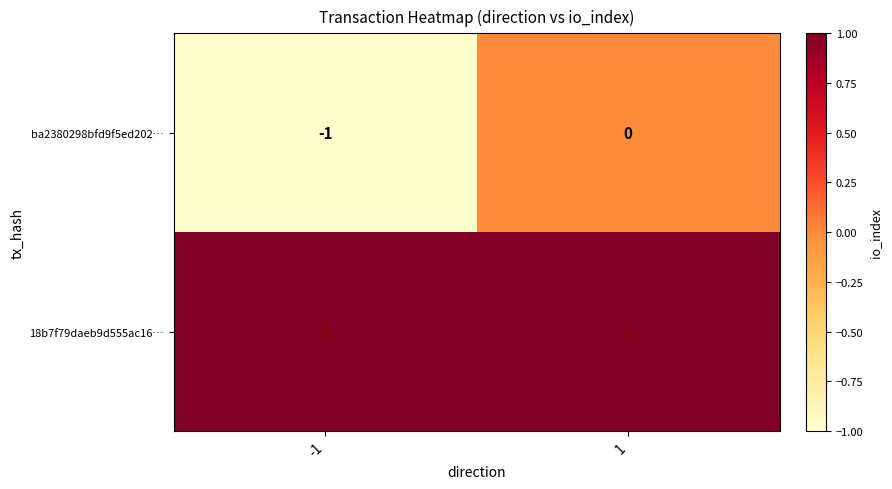

The value of 18b7f79daeb9d555ac16… at 1 is 0. True or false?

False